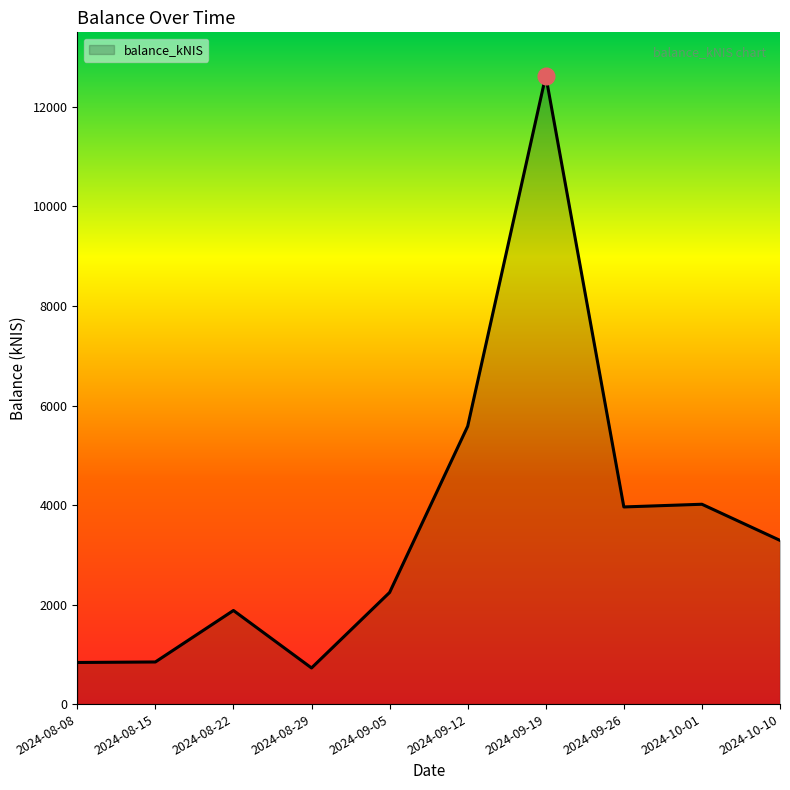

Approximately how many times larger is the value at 2024-09-26 compared to 2024-10-01?

1.0